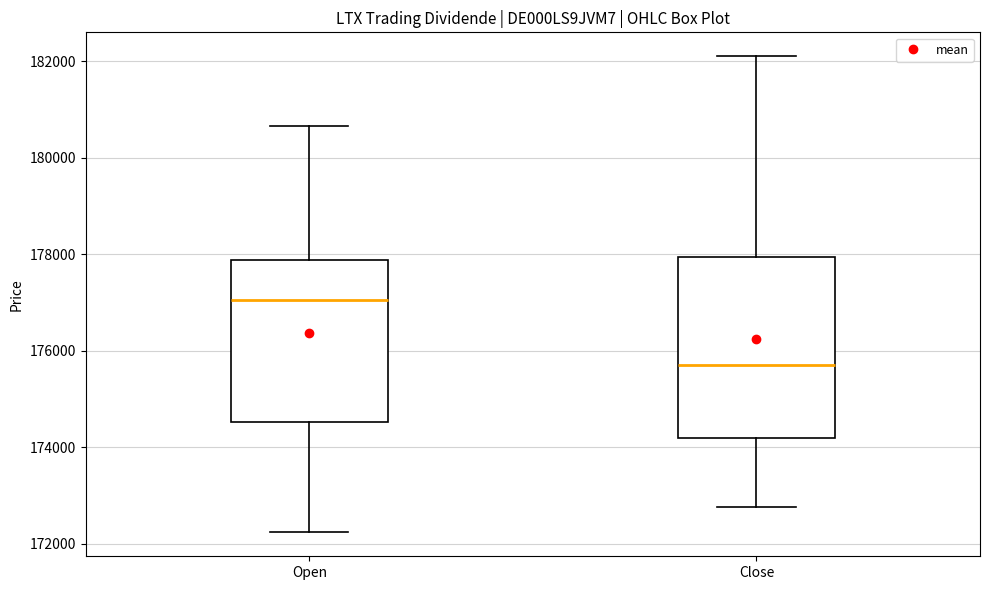

Which box is the tallest, from its lower edge to its upper edge?

Close